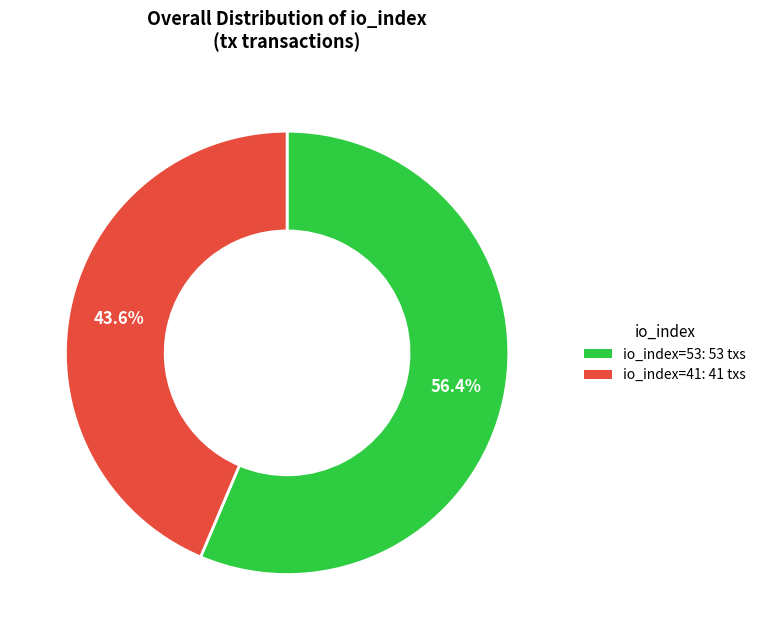

Do io_index=41 and io_index=53 together represent more than half of the pie?

Yes